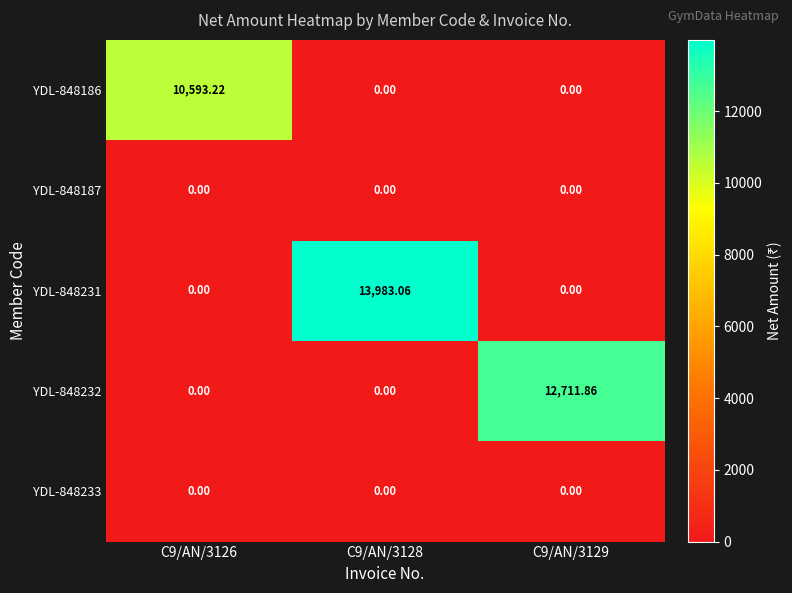

How many distinct data groups are displayed?

5